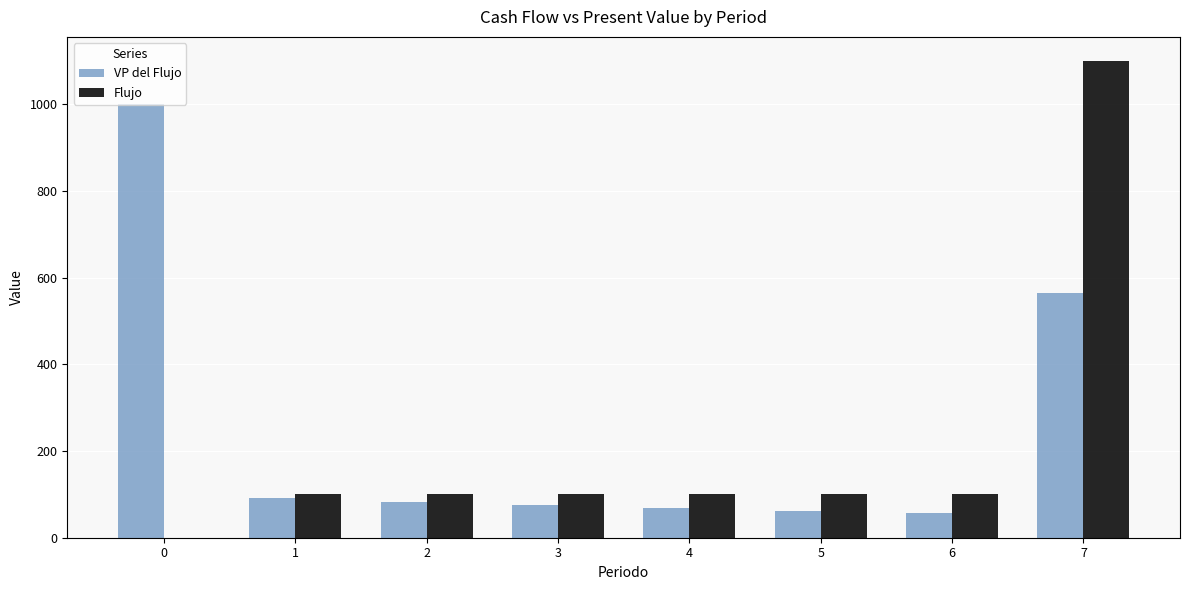

Reading left to right, extract all data points from this chart.

VP del Flujo: 0=1000.0	1=90.9	2=82.6	3=75.1	4=68.3	5=62.1	6=56.4	7=564.5
Flujo: 0=0.0	1=100.0	2=100.0	3=100.0	4=100.0	5=100.0	6=100.0	7=1100.0